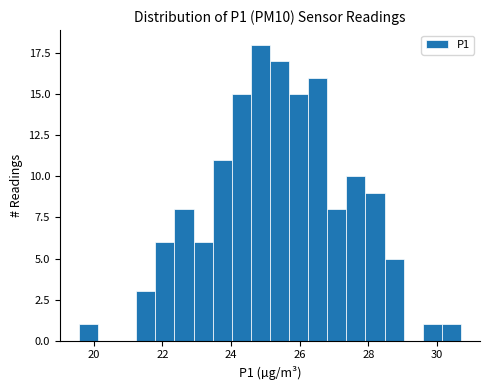

Read against the x-axis, roughly where is the centre of the tallest bar?

24.8